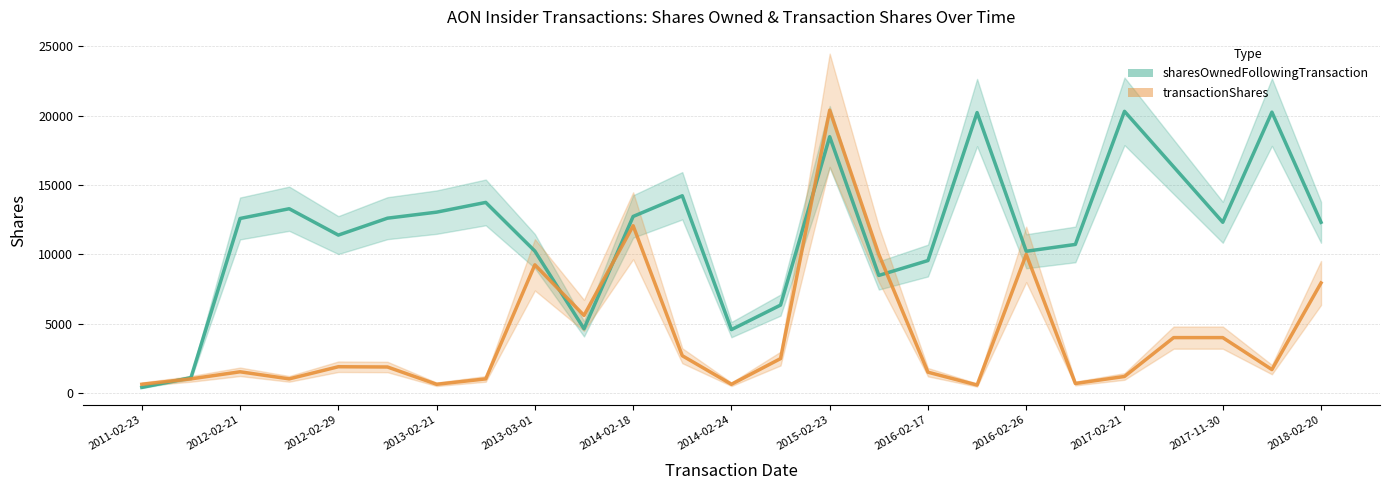

How many lines are shown in the chart?

2